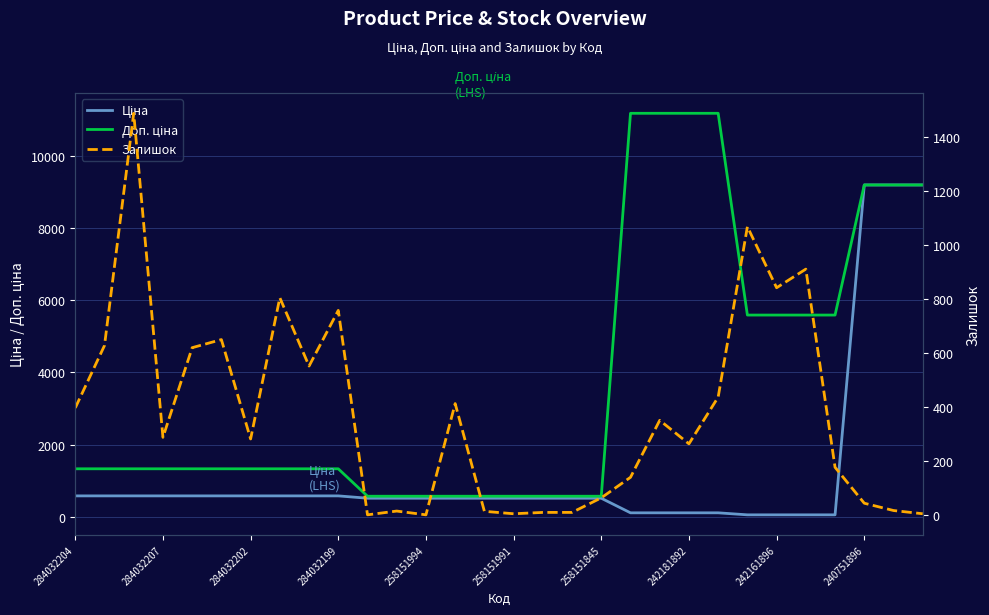

What position from the right is 23?

7